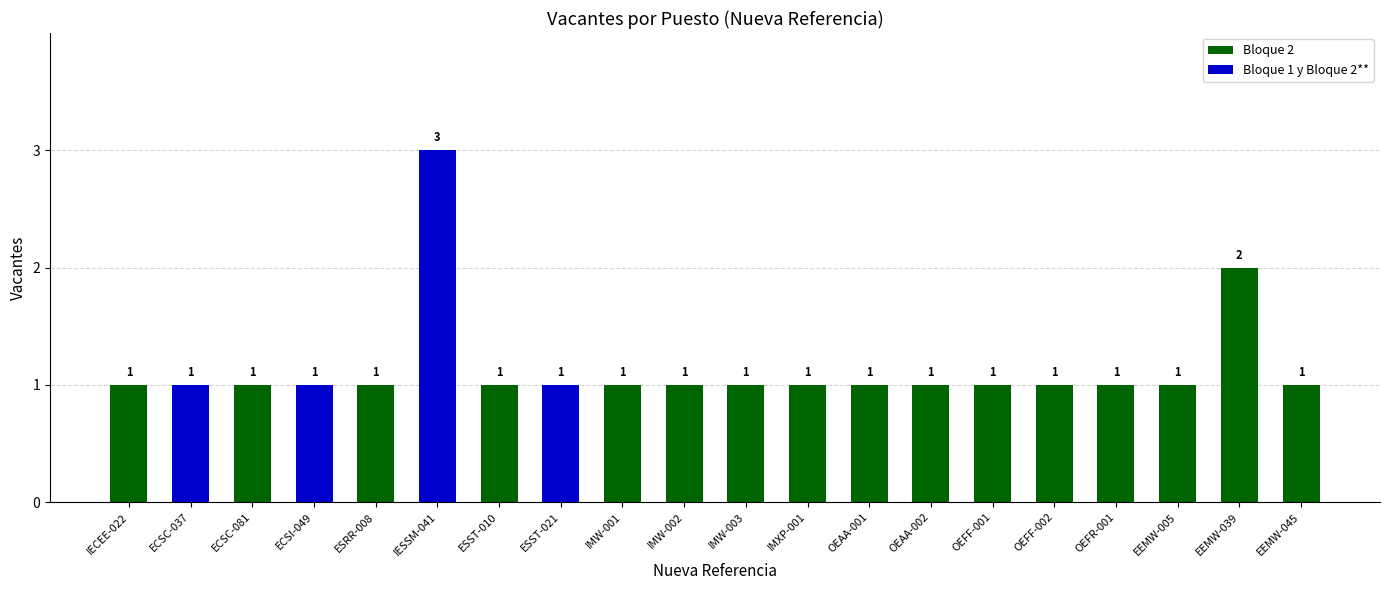

What position from the right is IECEE-022?

20